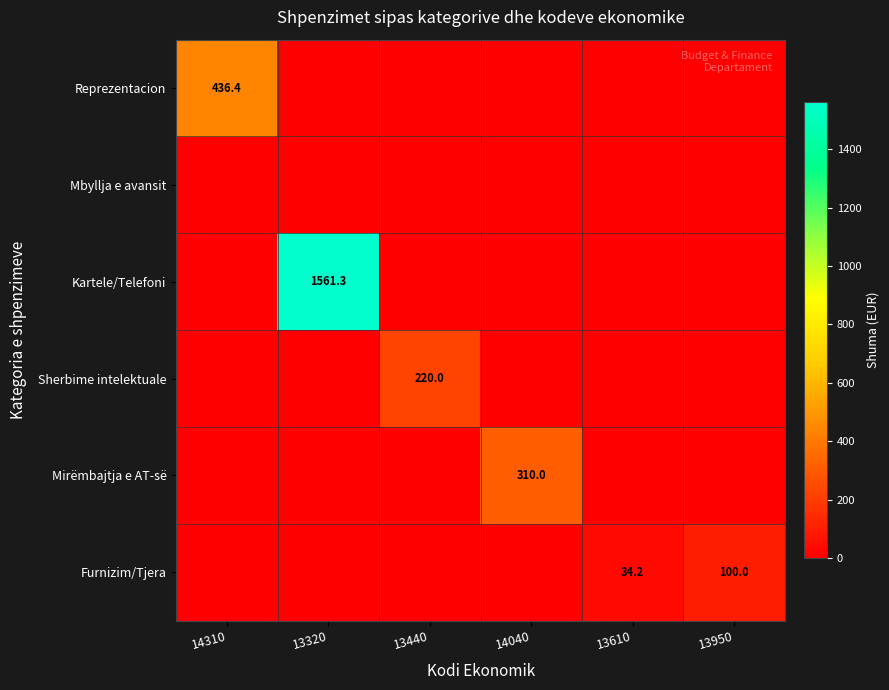

Is it true that Furnizim/Tjera equals 34.2 at 13610?

True